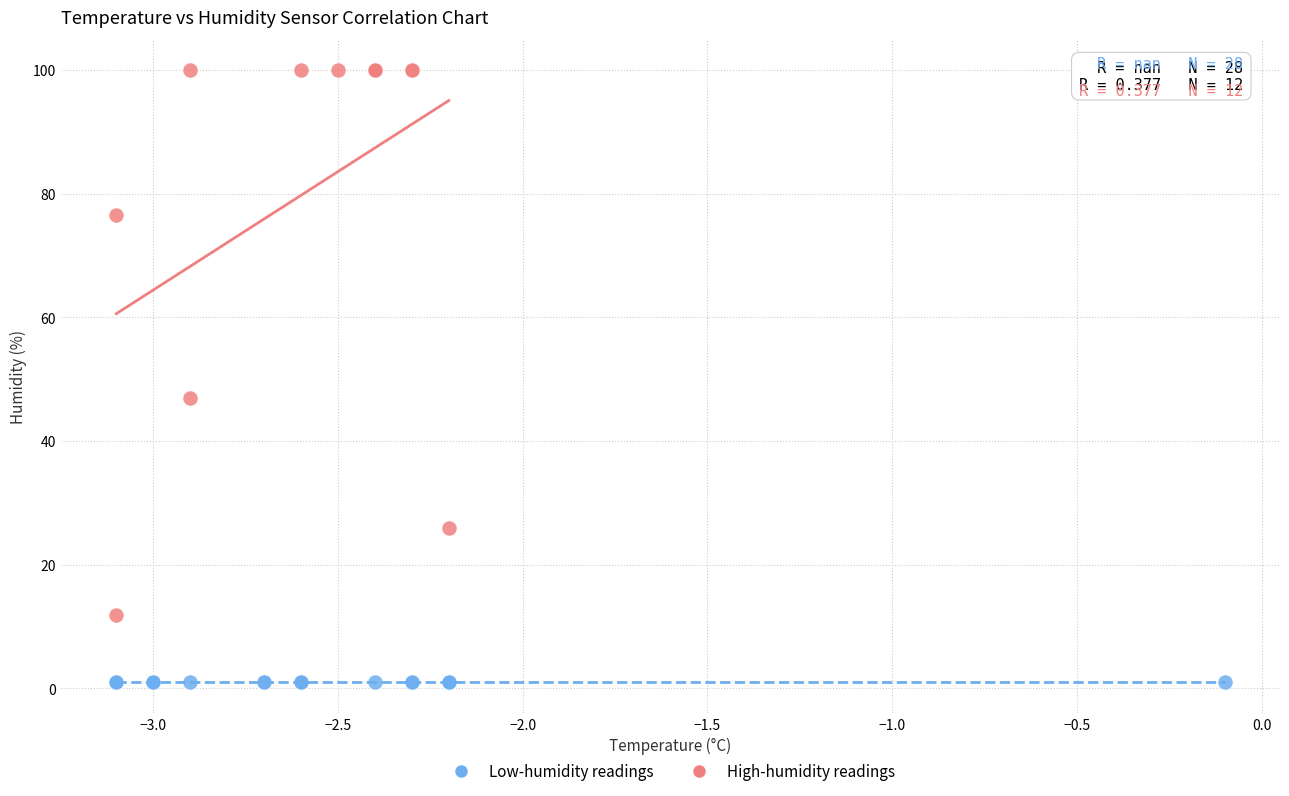

Which series reaches the maximum Y coordinate?

High-humidity readings